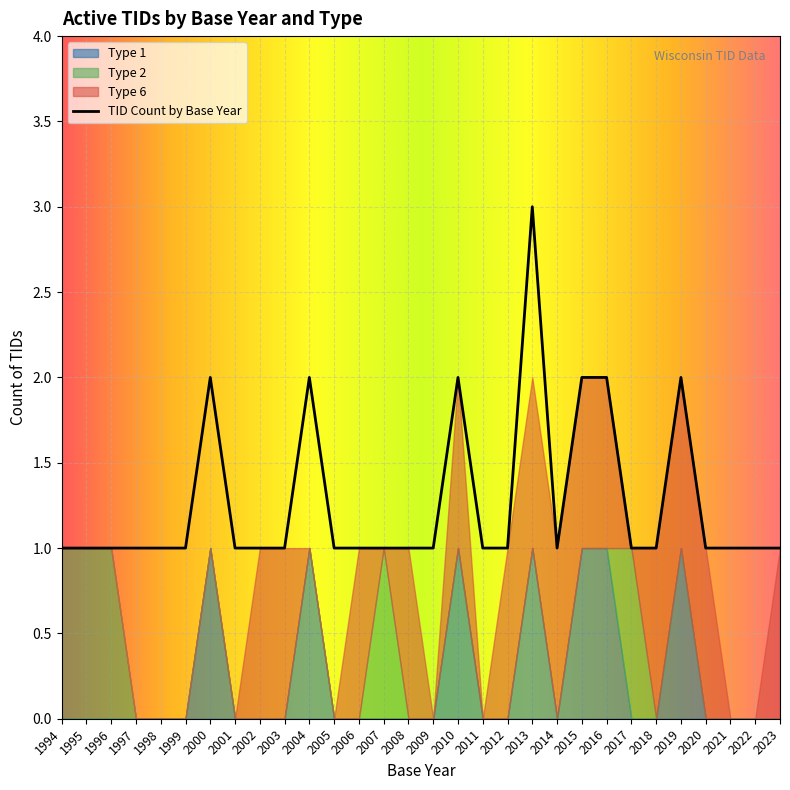

What are all the series names shown in the legend?

TID Count by Base Year, Type 1, Type 2, Type 6